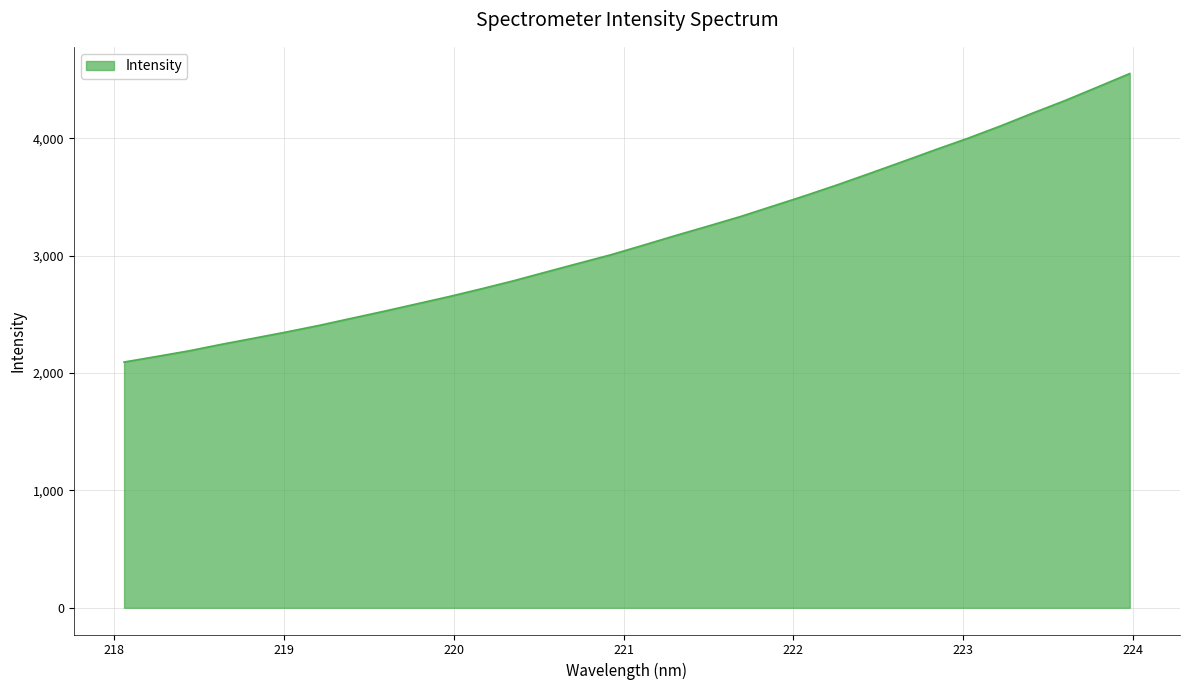

What is the difference between the maximum and minimum values?

2458.1